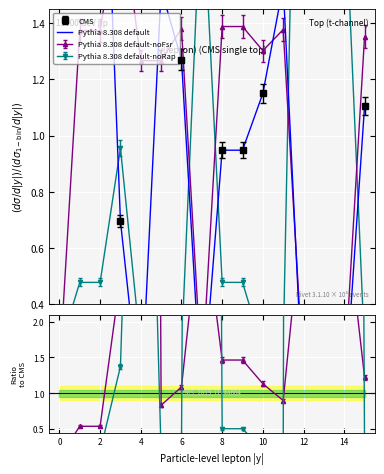

How many lines are shown in the chart?

3